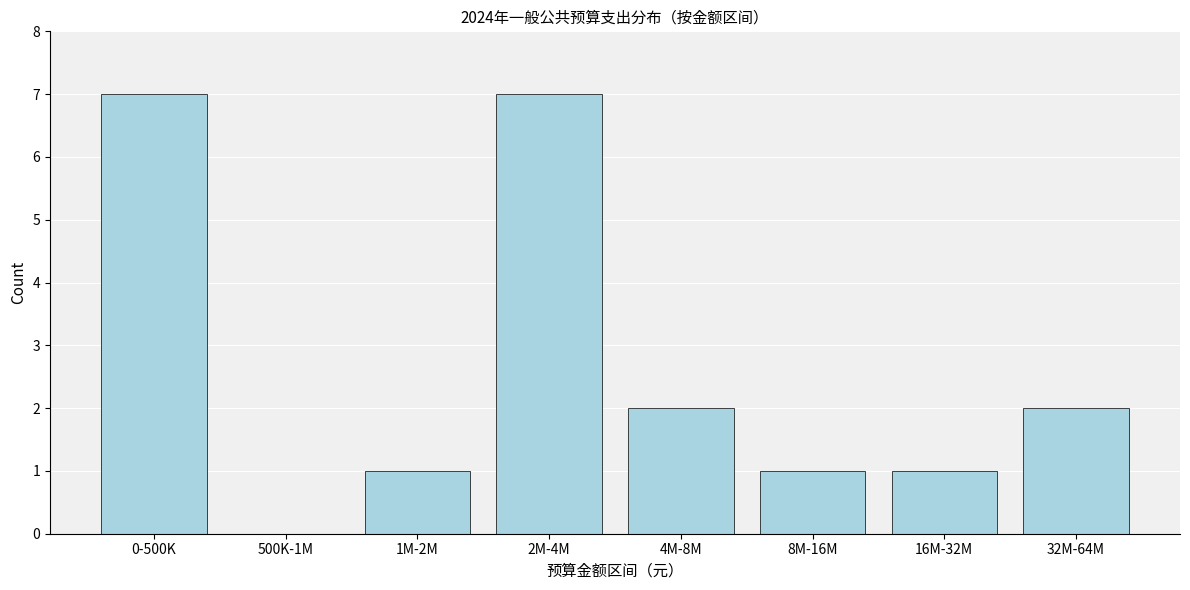

Reading right to left, extract all data points from this chart.

32M-64M=2	16M-32M=1	8M-16M=1	4M-8M=2	2M-4M=7	1M-2M=1	500K-1M=0	0-500K=7